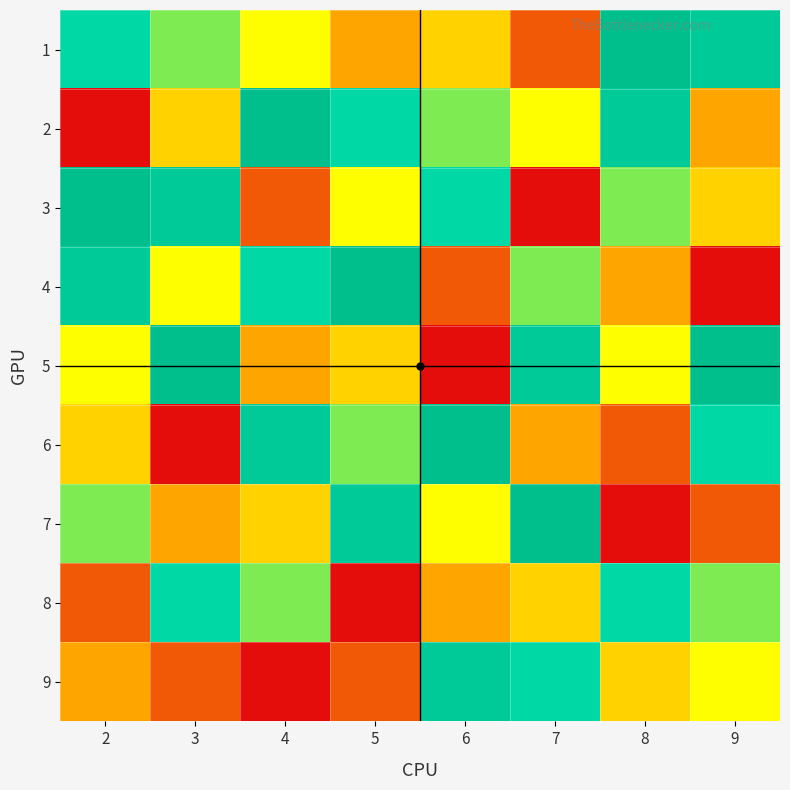

What is the total value across all series at 5?

45